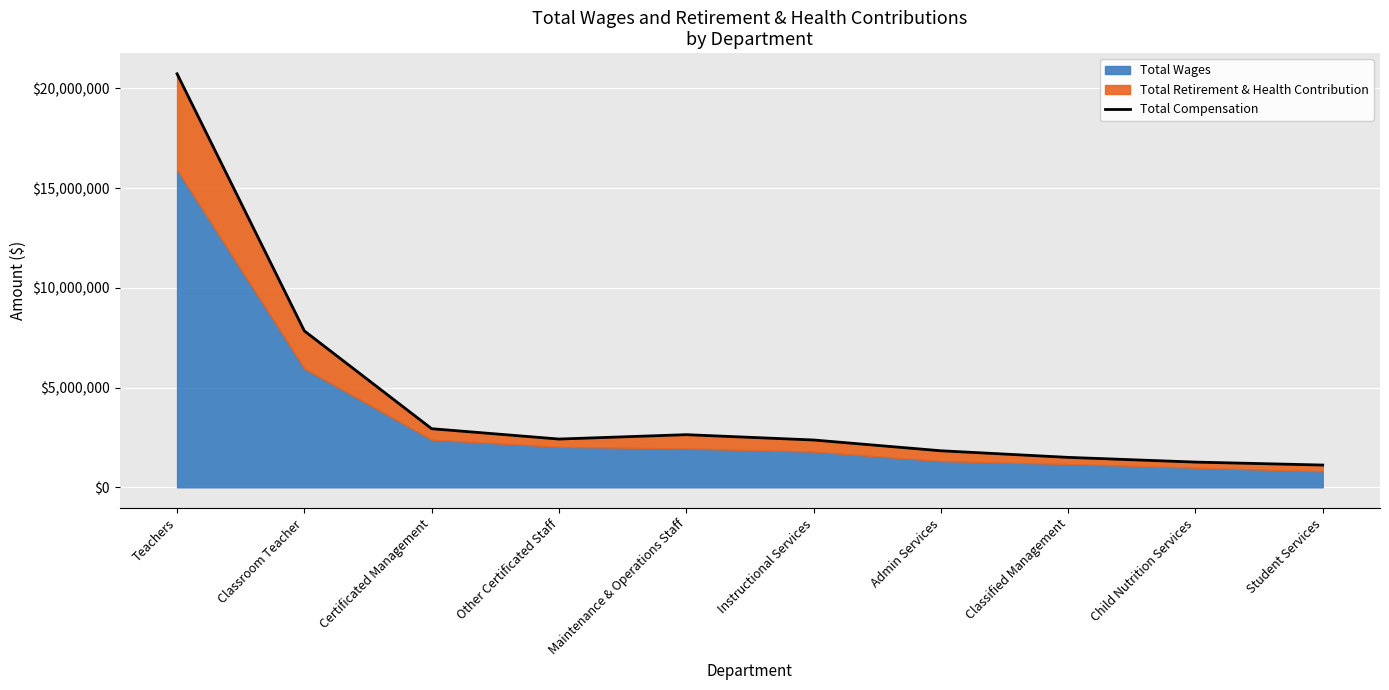

Where is the first local maximum?

Maintenance & Operations Staff